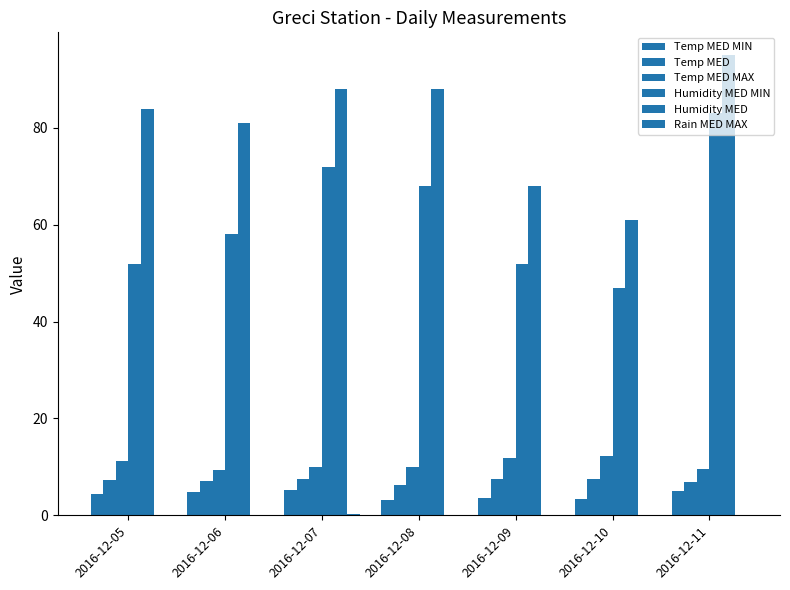

What is the approximate value of Humidity MED at 2016-12-06?

81.0